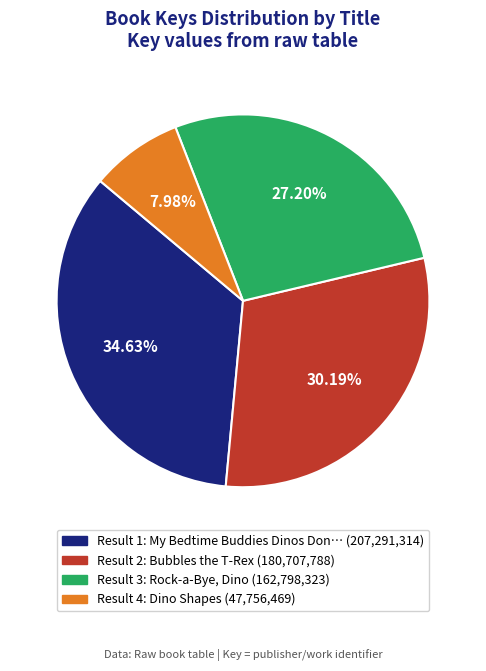

Which has a higher value, Result 4: Dino Shapes (47,756,469) or Result 1: My Bedtime Buddies Dinos Don… (207,291,314)?

Result 1: My Bedtime Buddies Dinos Don… (207,291,314)